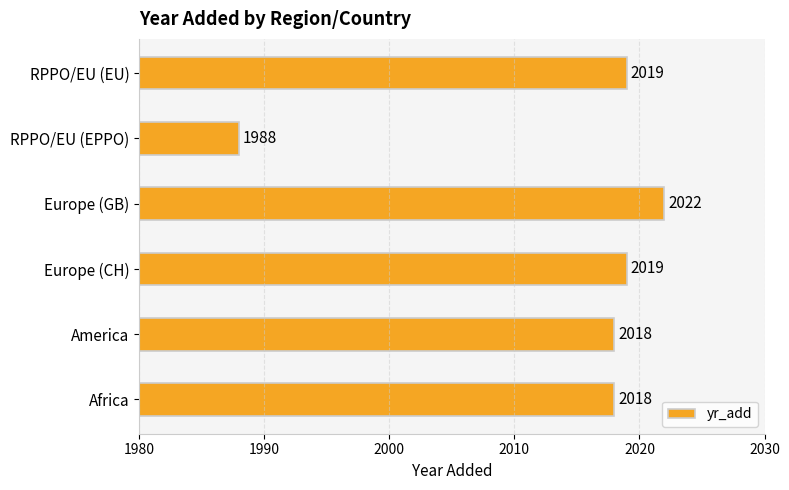

The value at Europe (CH) is 2019. True or false?

True